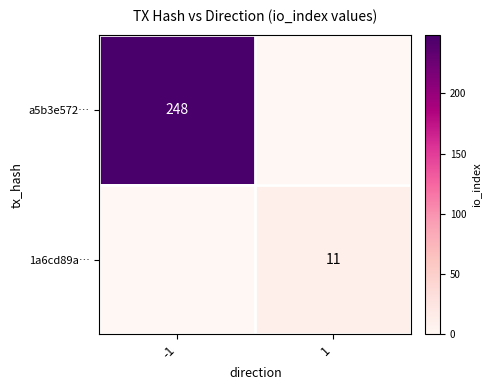

True or false: 1a6cd89a… has a value of 11 at 1.

True